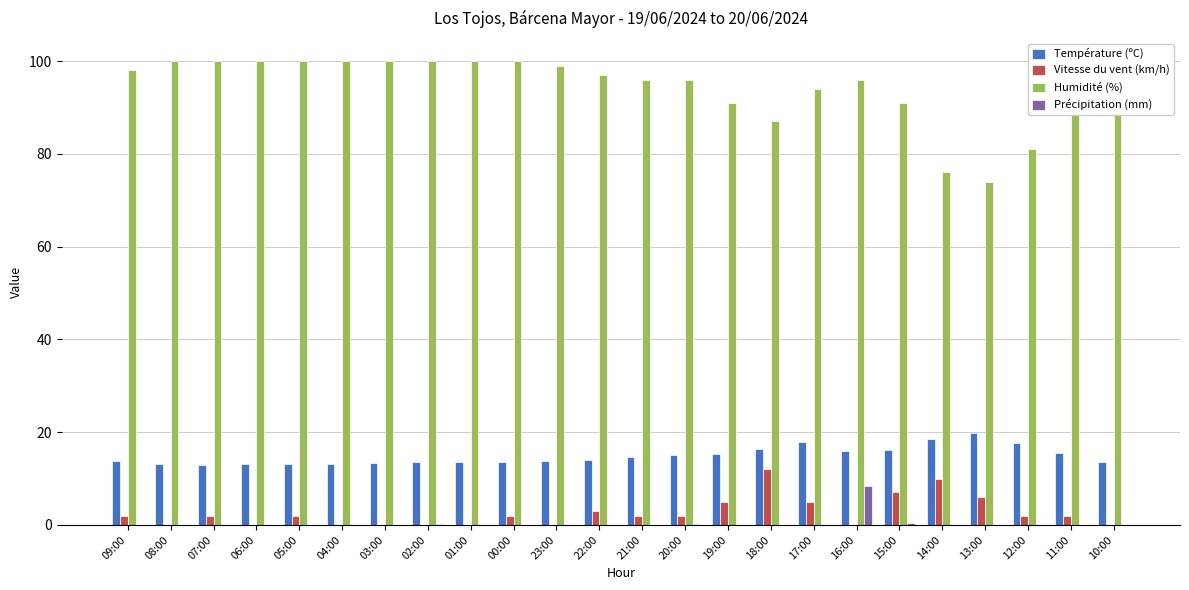

What are all the series names shown in the legend?

Température (ºC), Vitesse du vent (km/h), Humidité (%), Précipitation (mm)